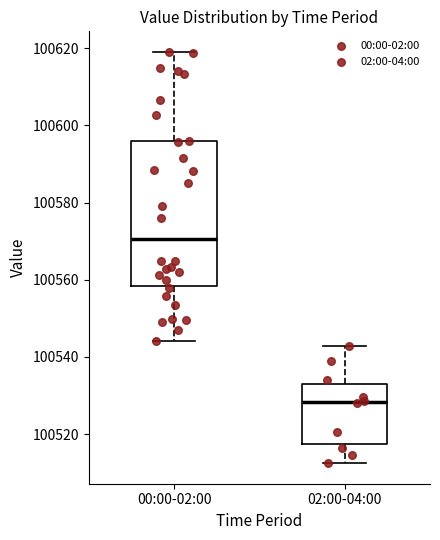

Reading left to right, read every box against the y-axis: the position of its median line, the range the box covers, and the ends of its whiskers. The values are not printed on the chart, so give them approximately, as read against the axis.

00:00-02:00: median 100570, box 100558 to 100596, whiskers 100544 to 100620
02:00-04:00: median 100528, box 100518 to 100532, whiskers 100512 to 100542